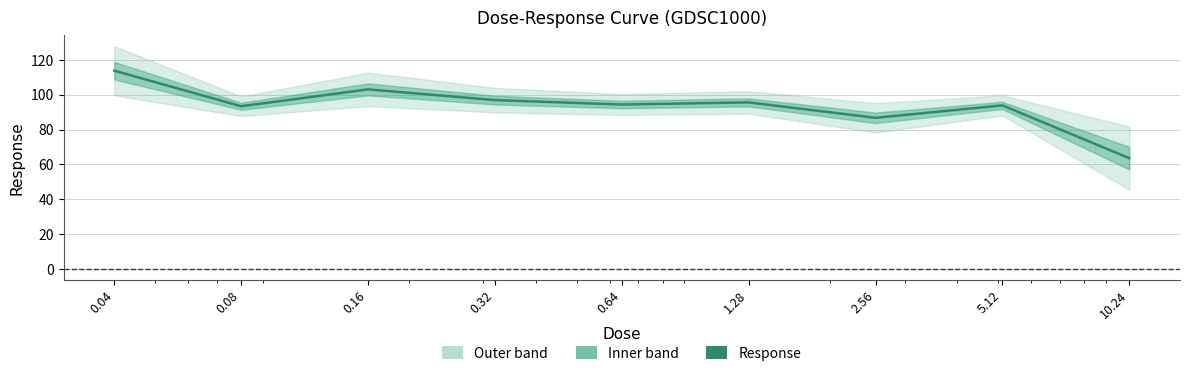

What position from the right is 0.16?

7